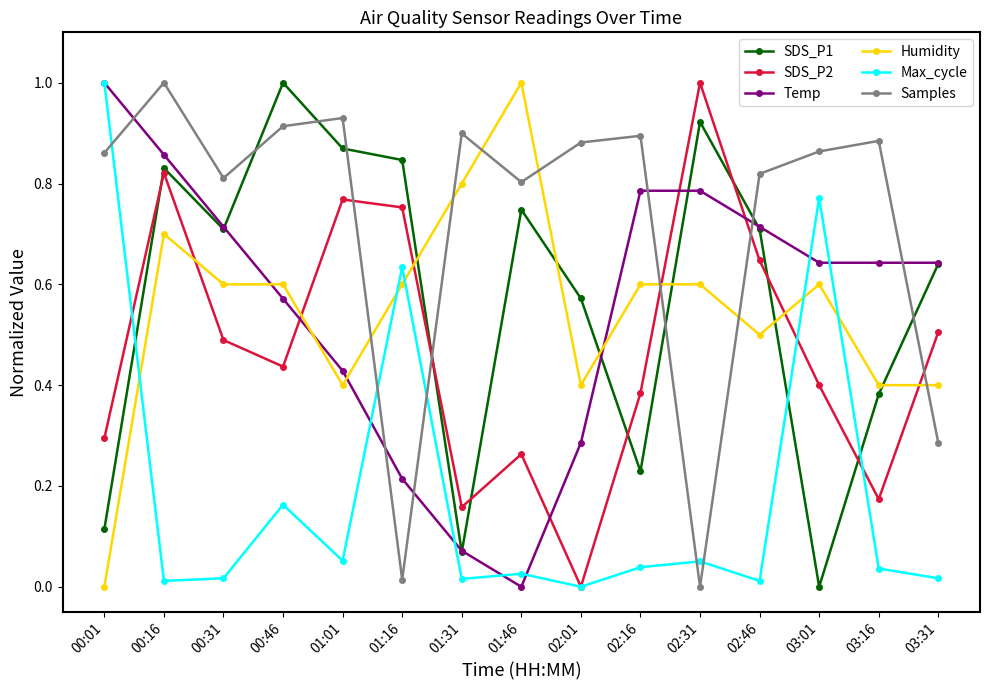

Where is the first local minimum for Temp?

01:46